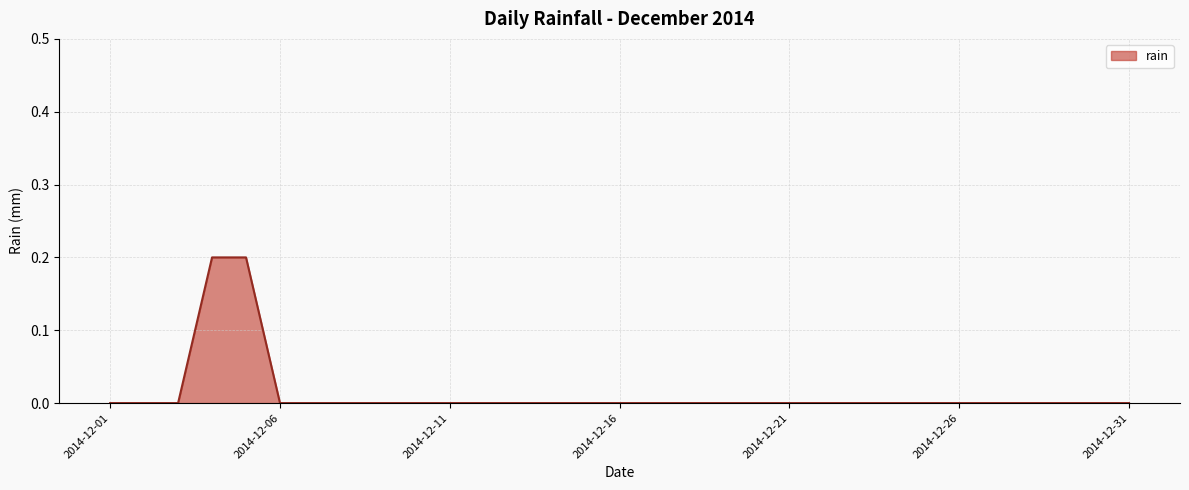

Reading left to right, extract all data points from this chart.

0.0	0.0	0.0	0.2	0.2	0.0	0.0	0.0	0.0	0.0	0.0	0.0	0.0	0.0	0.0	0.0	0.0	0.0	0.0	0.0	0.0	0.0	0.0	0.0	0.0	0.0	0.0	0.0	0.0	0.0	0.0